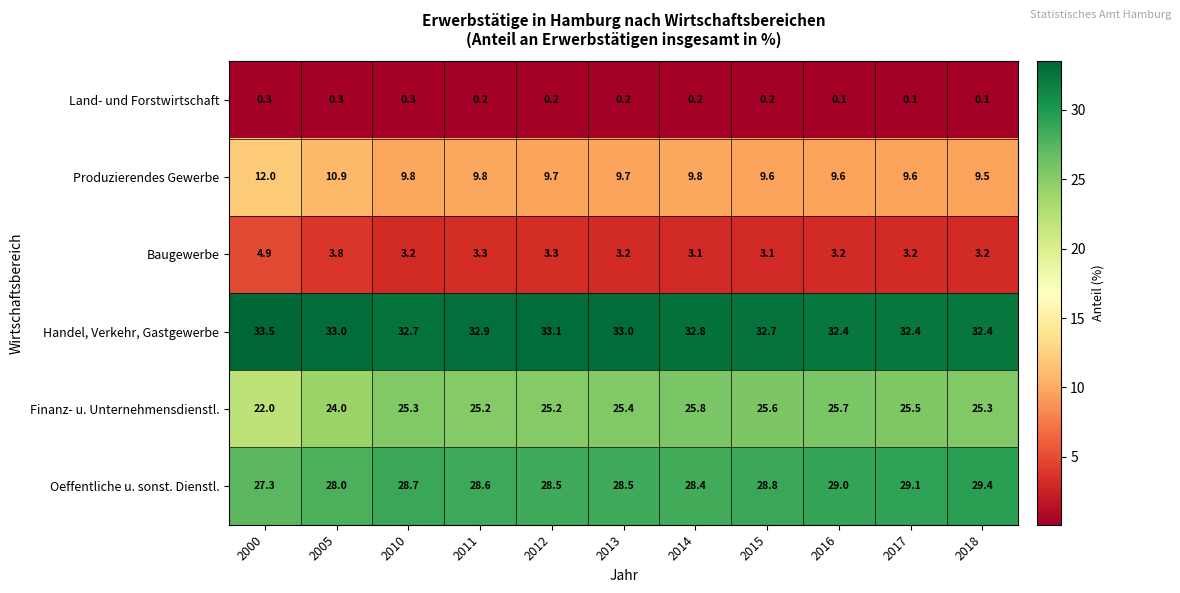

Rank the series by their maximum value, from lowest to highest.

Land- und Forstwirtschaft, Baugewerbe, Produzierendes Gewerbe, Finanz- u. Unternehmensdienstl., Oeffentliche u. sonst. Dienstl., Handel, Verkehr, Gastgewerbe